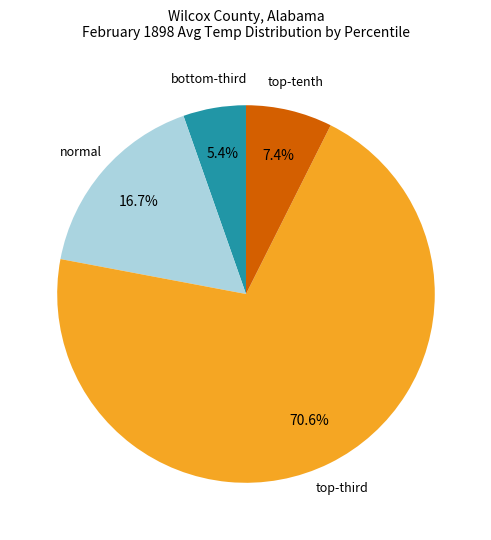

Which slice is the smallest?

bottom-third